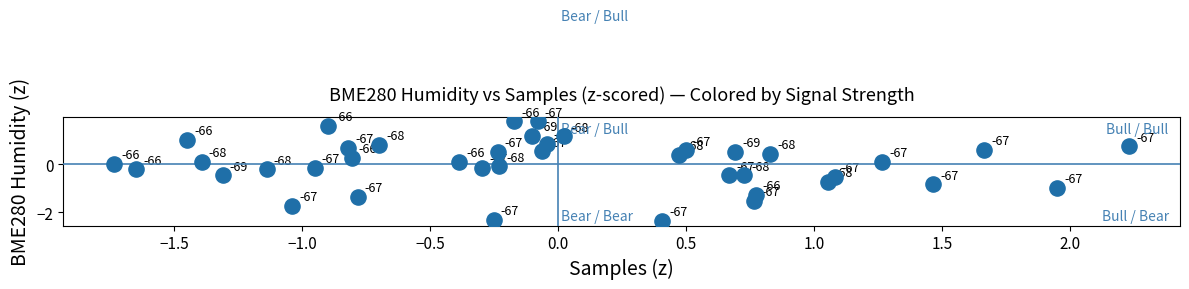

What is the range of Y values (max minus min)?

4.1